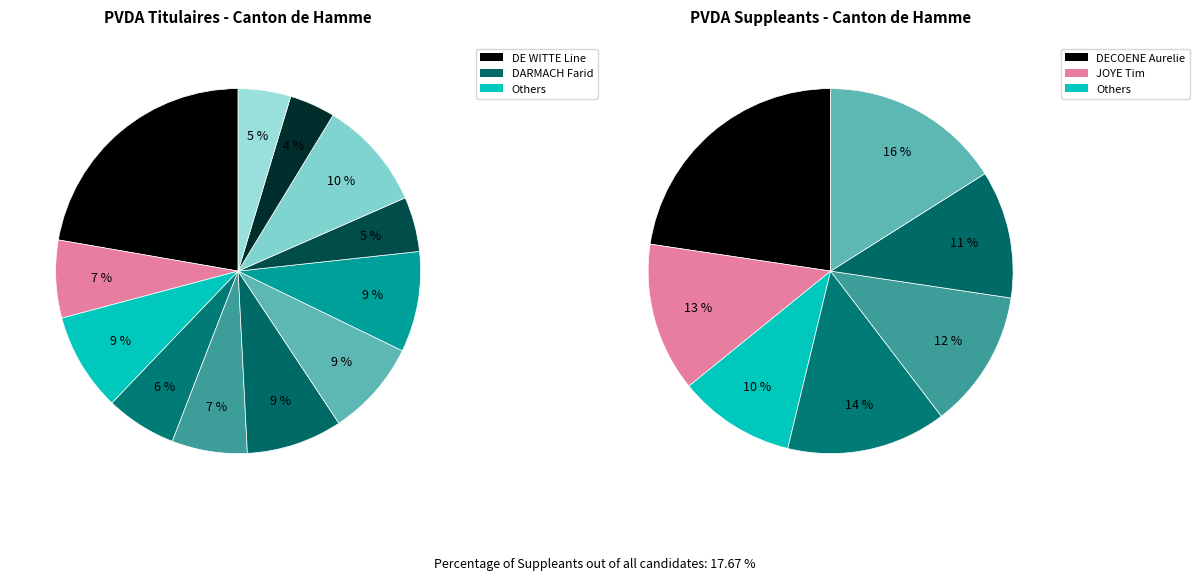

The 6 slice represents 26% of the pie. True or false?

False